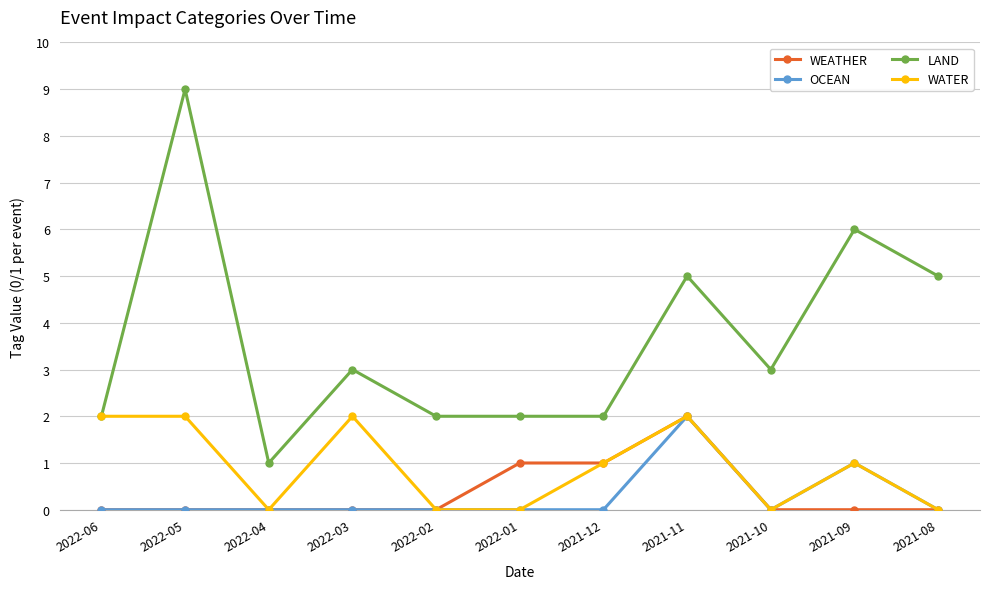

What is the total value across all series at 2021-09?

8